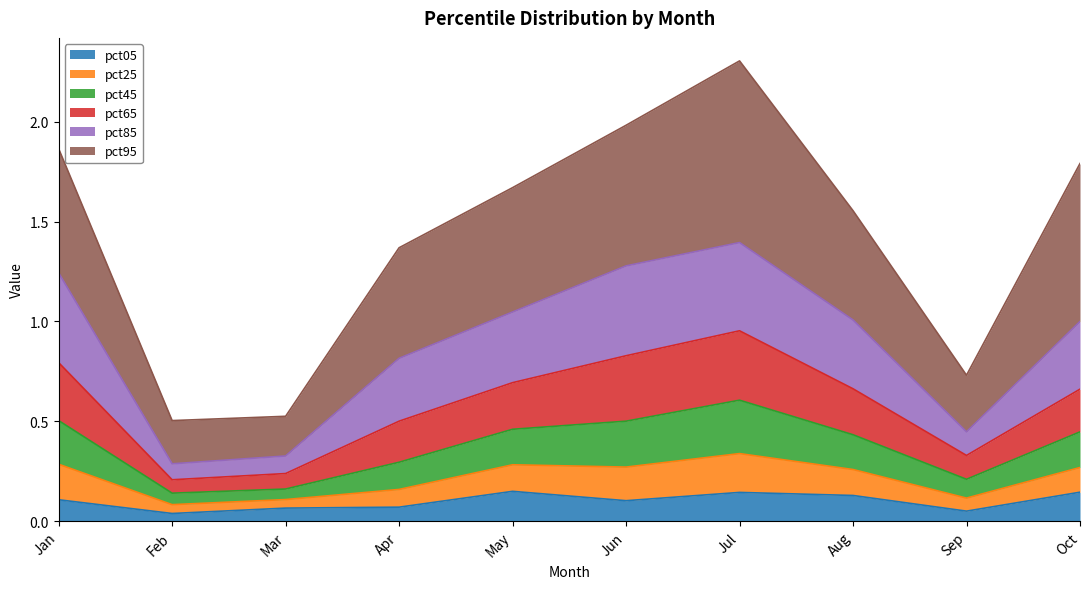

What is the total value across all series at Oct?

1.8